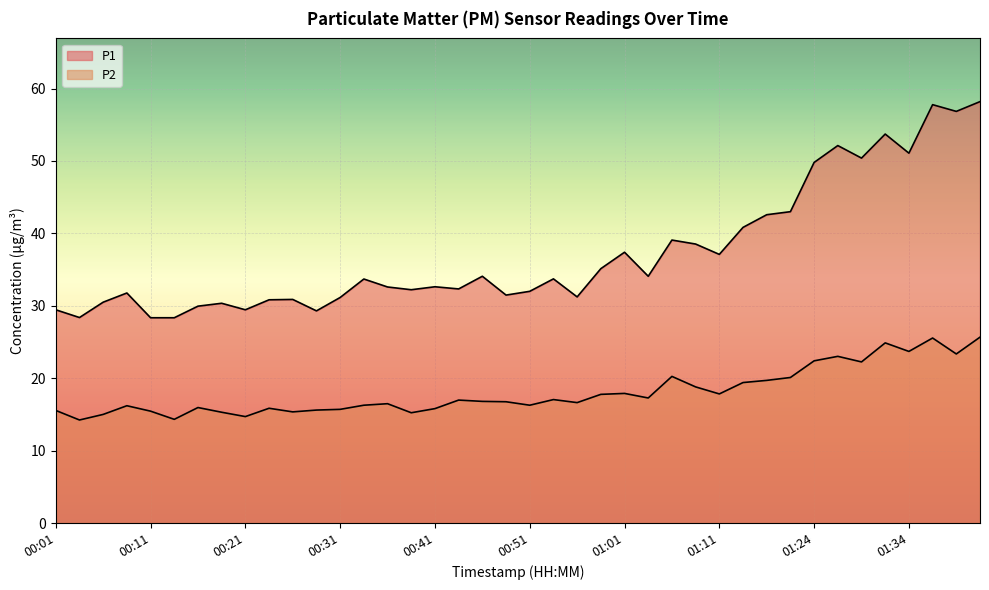

Which series has the largest range (max minus min)?

P1